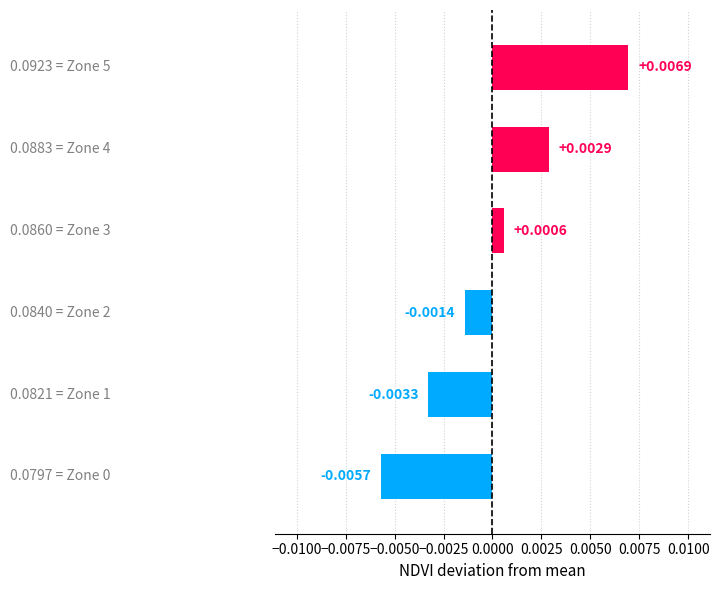

How many values are below zero?

3